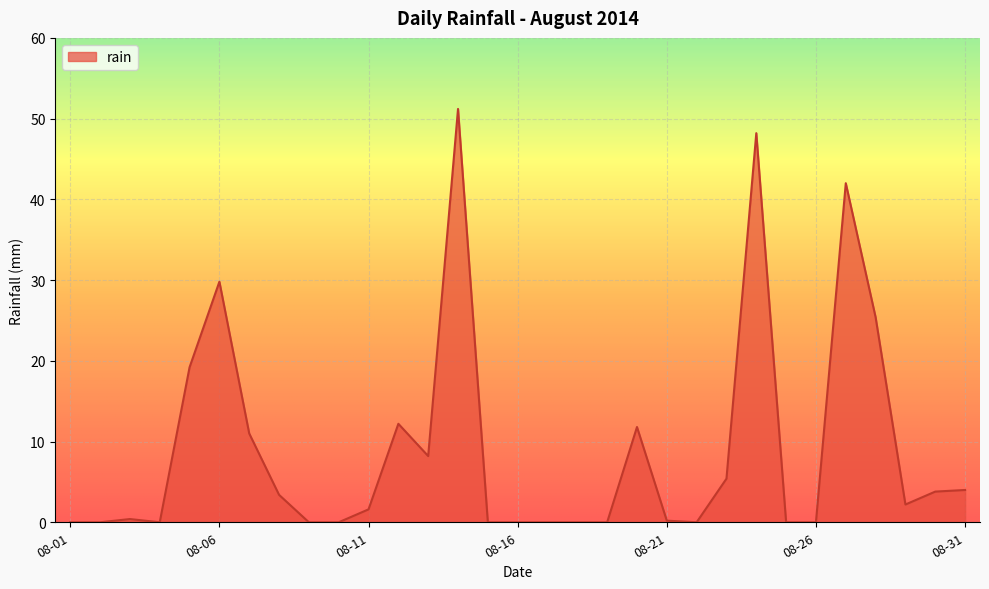

Count the number of data series in this chart.

1